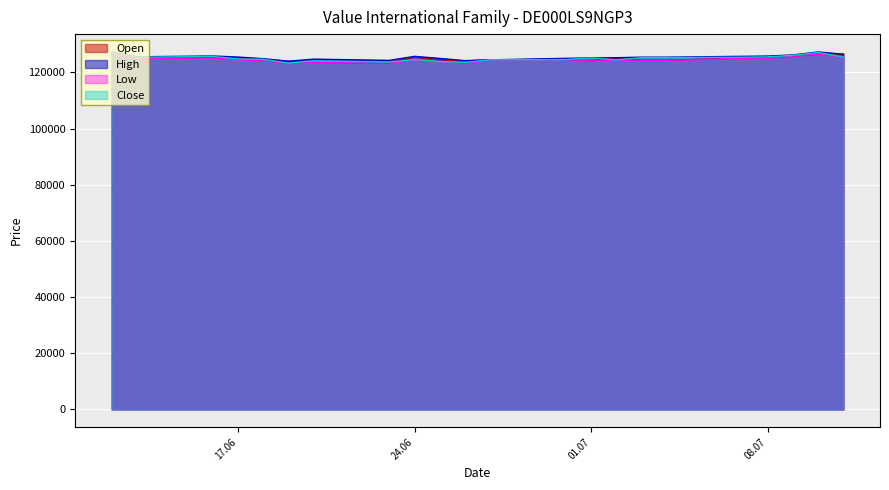

What is the label of the 17th point from the left?

04.07.2025